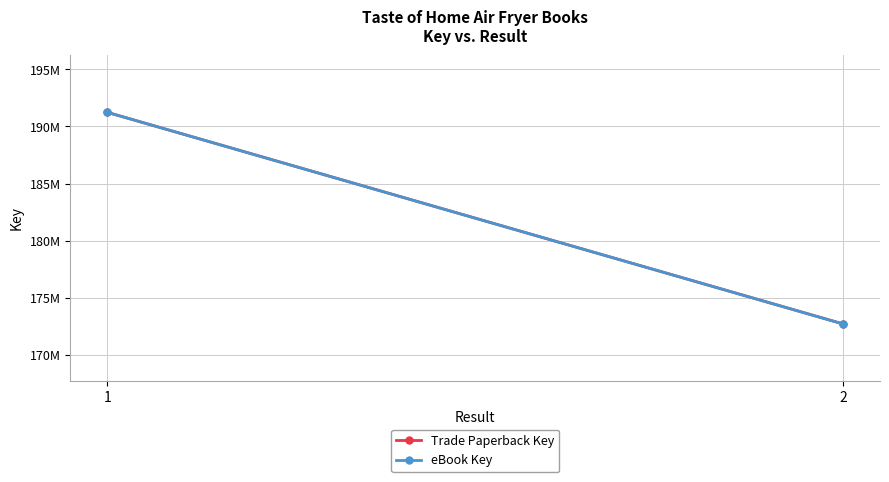

At which label is eBook Key closest to 181976299?

1